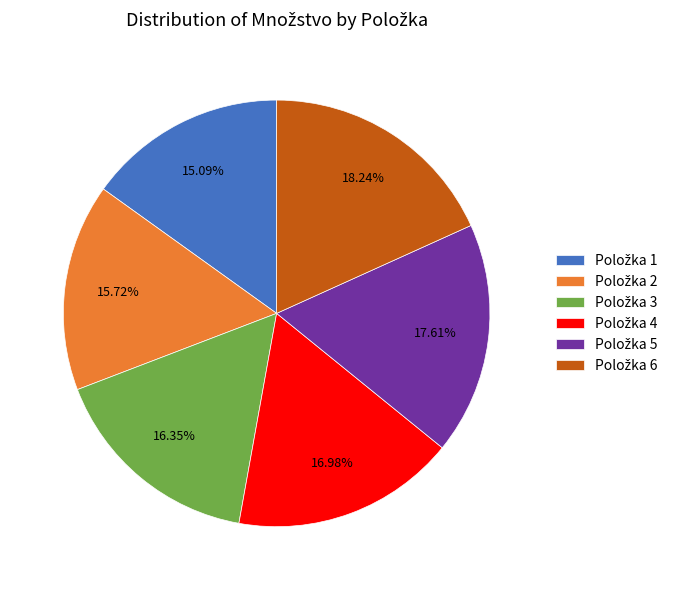

Does any single category account for the majority?

No